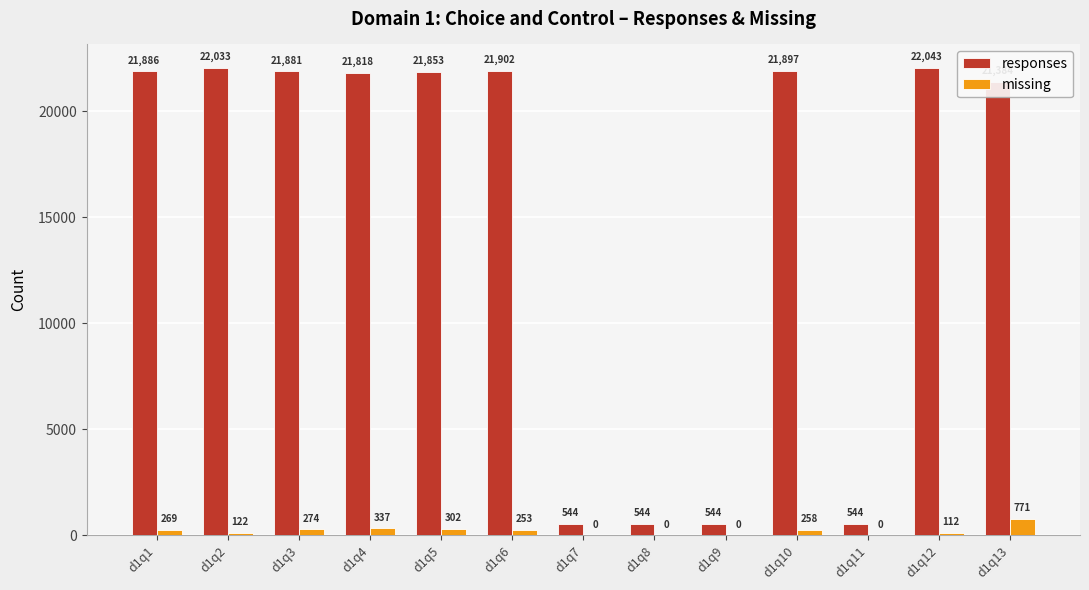

What is the total value across all series at d1q9?

544